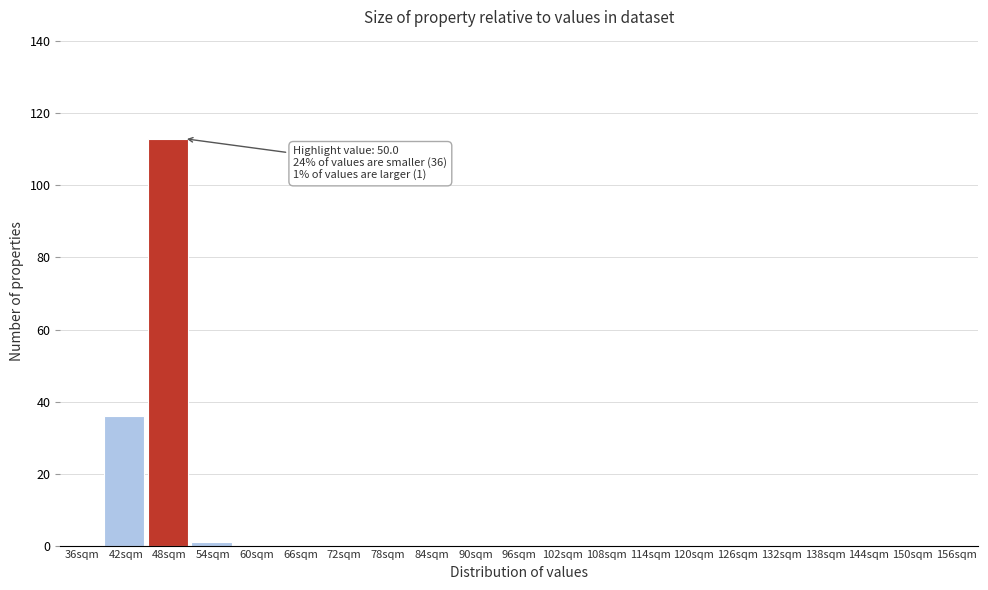

Reading left to right, list all the values displayed in this chart.

36sqm=0	42sqm=36	48sqm=113	54sqm=1	60sqm=0	66sqm=0	72sqm=0	78sqm=0	84sqm=0	90sqm=0	96sqm=0	102sqm=0	108sqm=0	114sqm=0	120sqm=0	126sqm=0	132sqm=0	138sqm=0	144sqm=0	150sqm=0	156sqm=0